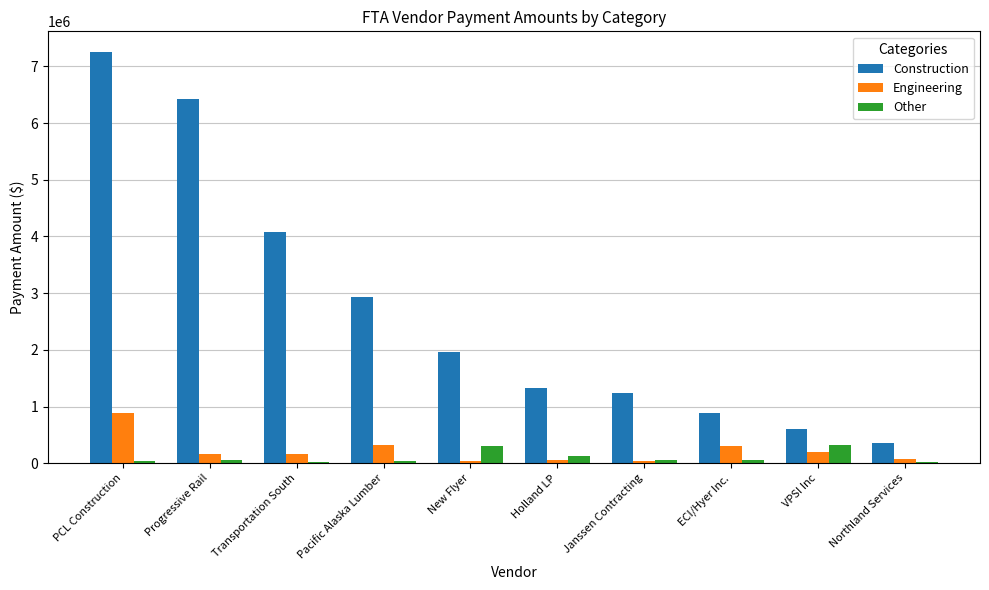

The value of Construction at ECI/Hyer Inc. is 877152. True or false?

True